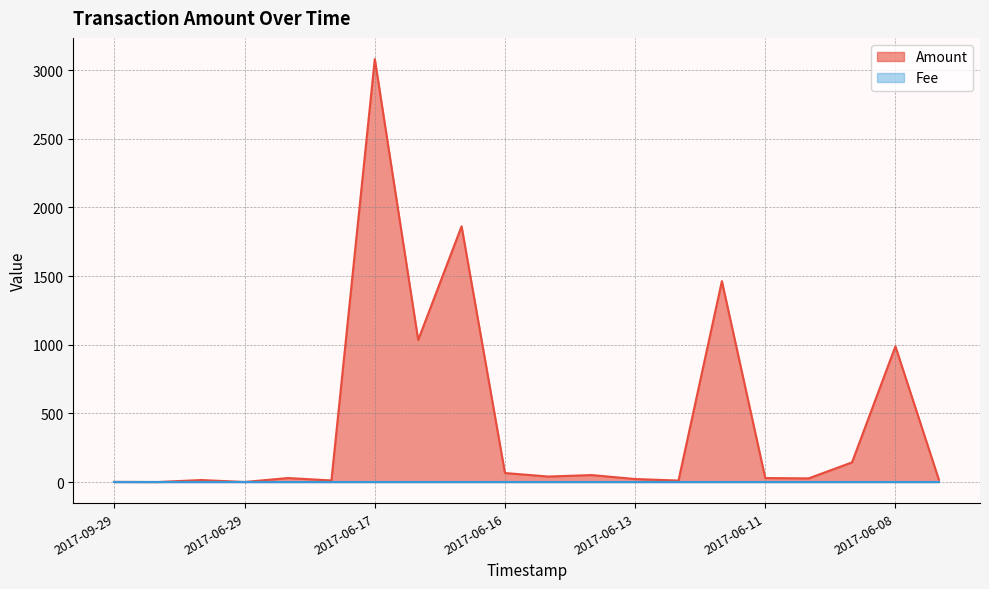

How many data points does each series have?

20